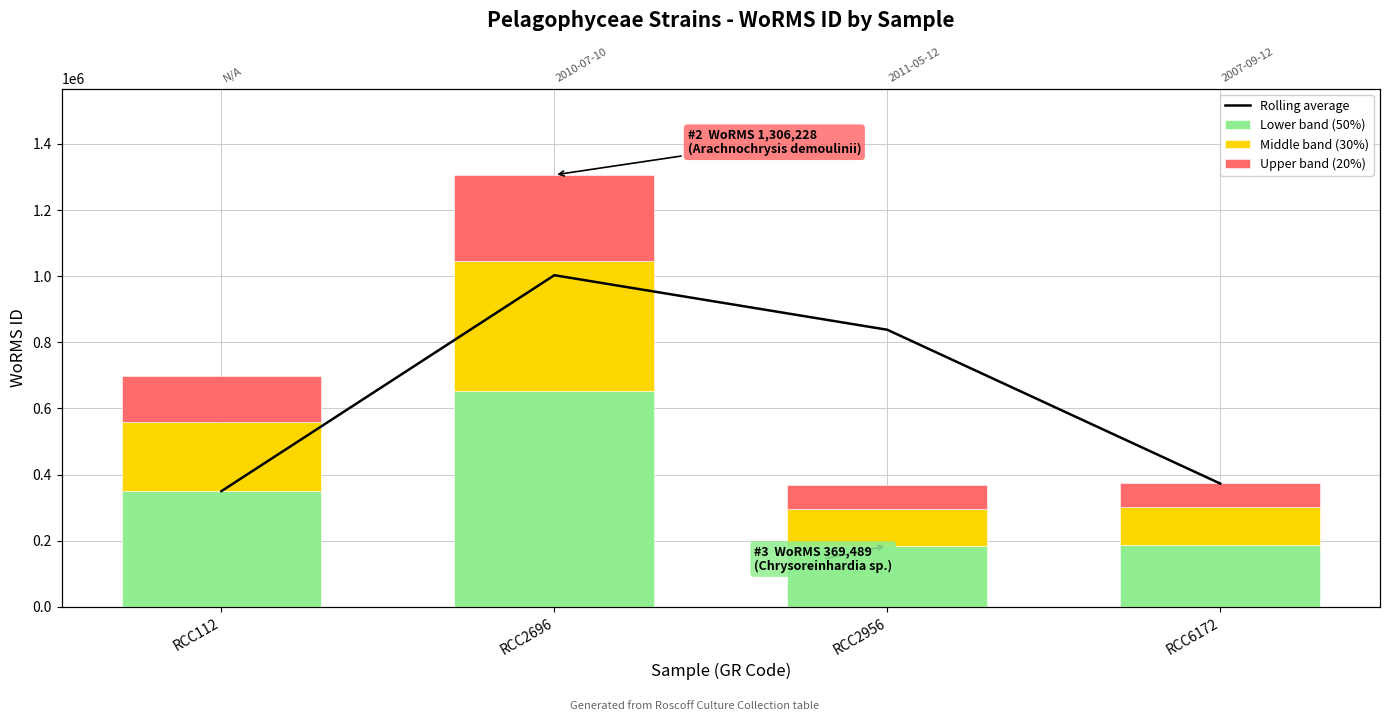

Read the Middle band (30%) value at RCC2956.

110846.7